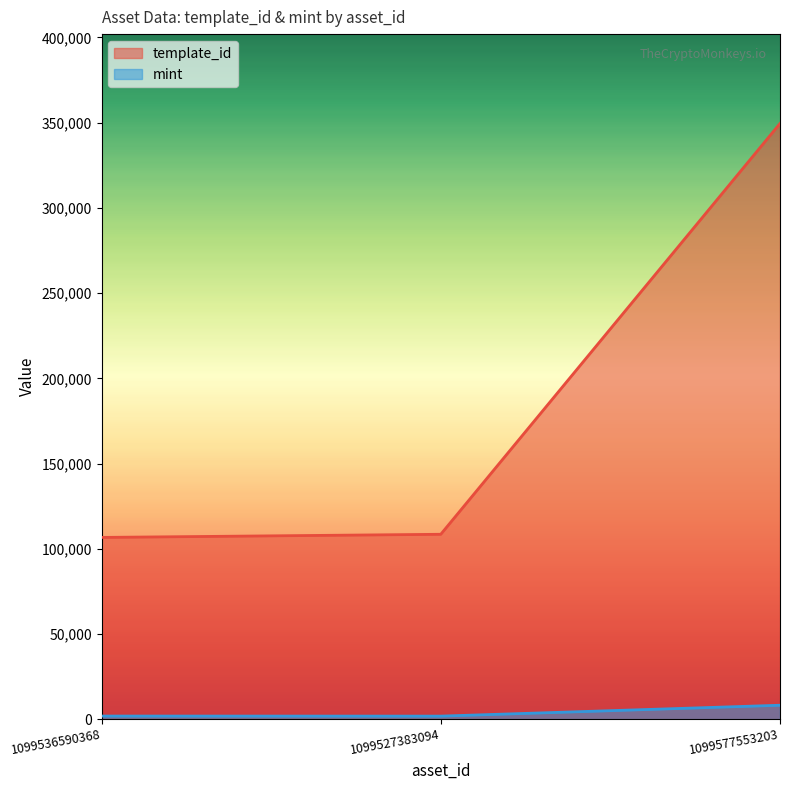

What is the label of the 1st point from the left?

1099536590368